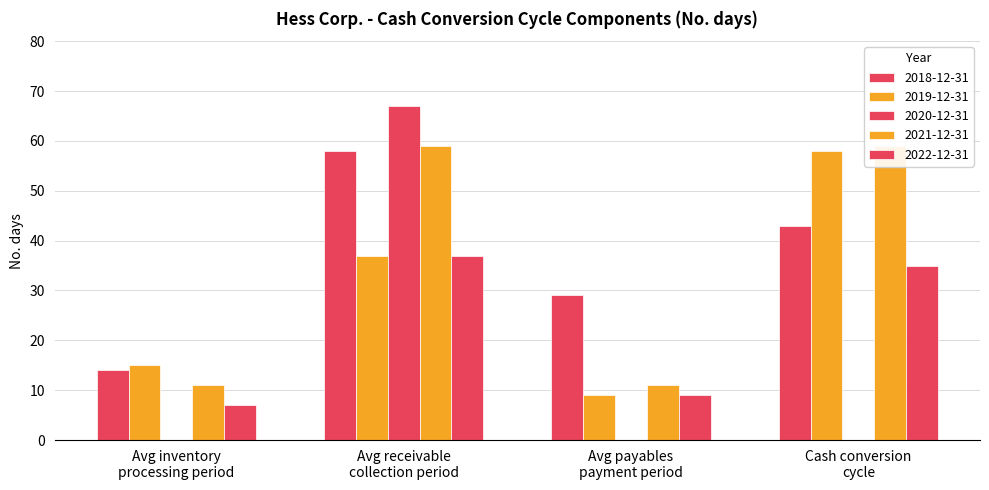

What is the label of the 3rd bar from the left?

Avg payables
payment period